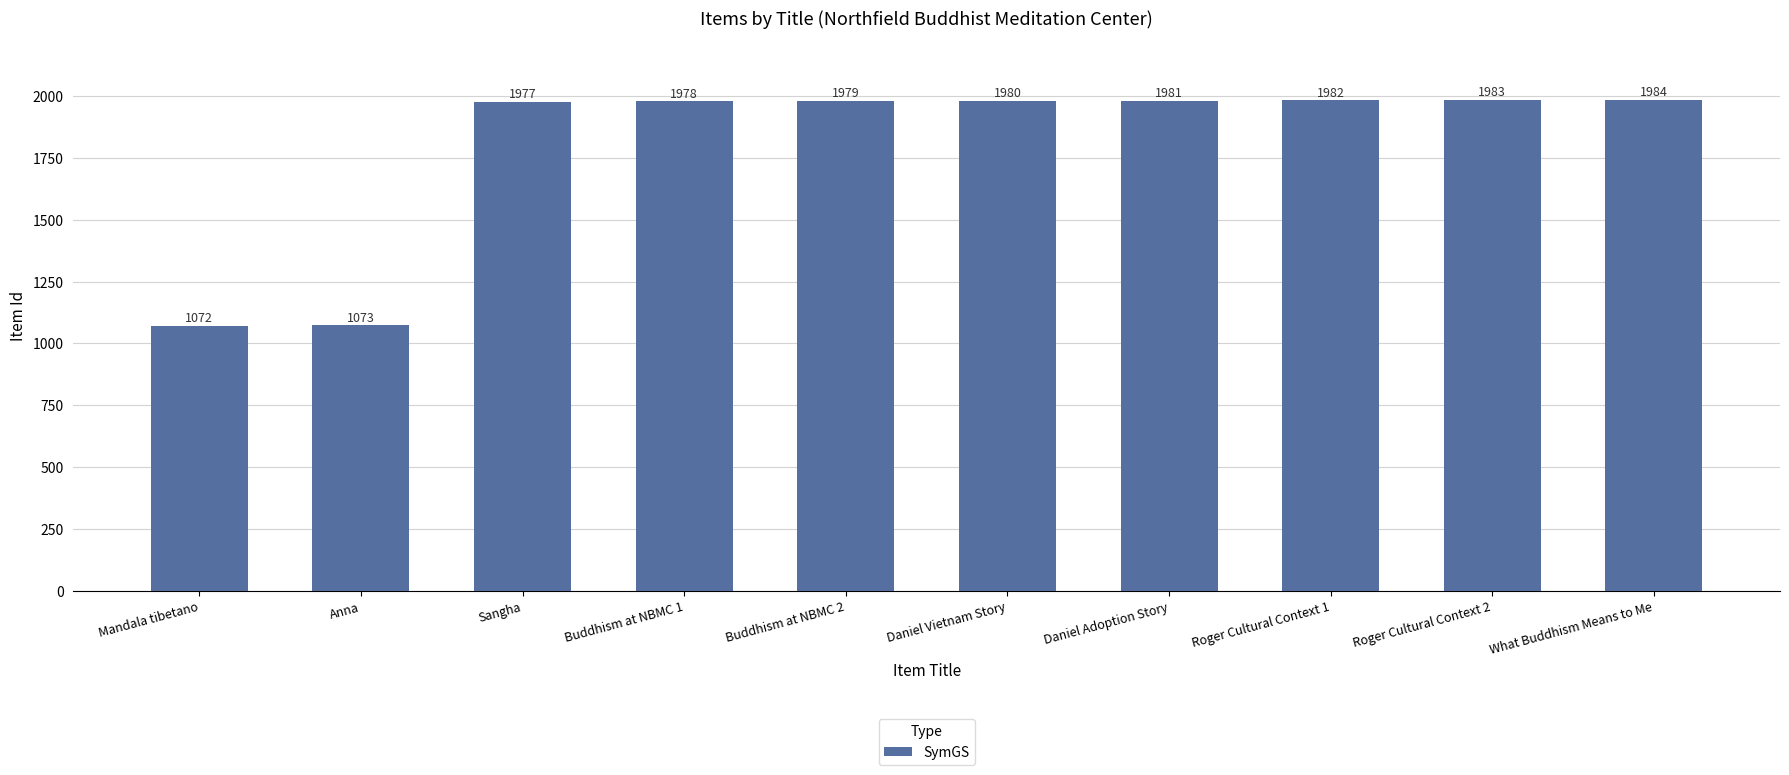

What is the change in value from Buddhism at NBMC 1 to What Buddhism Means to Me?

+6